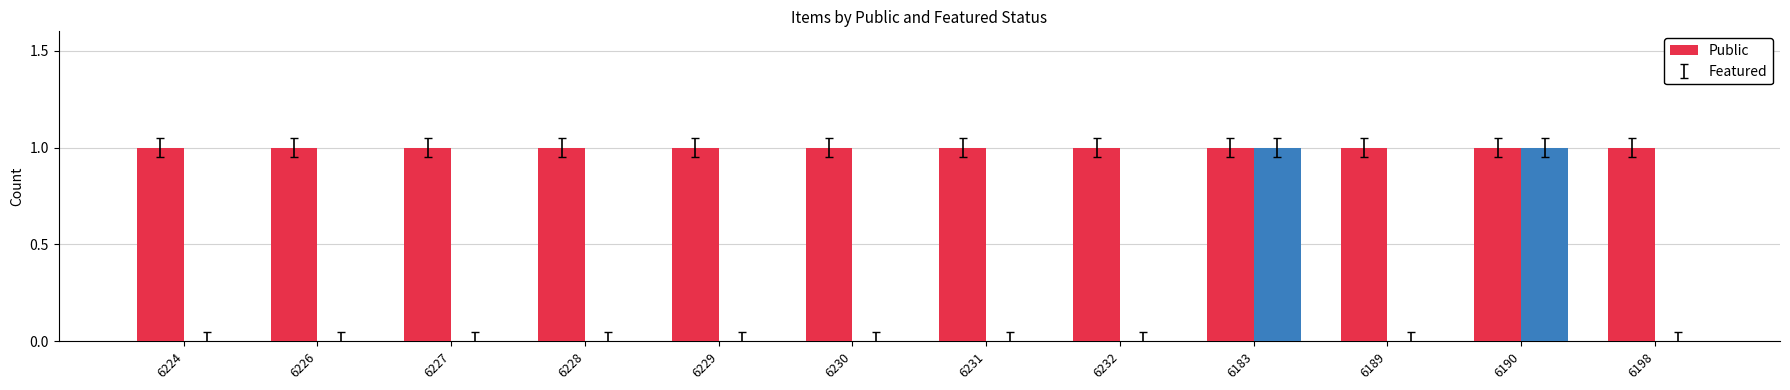

Which series has the largest total across all categories?

Public